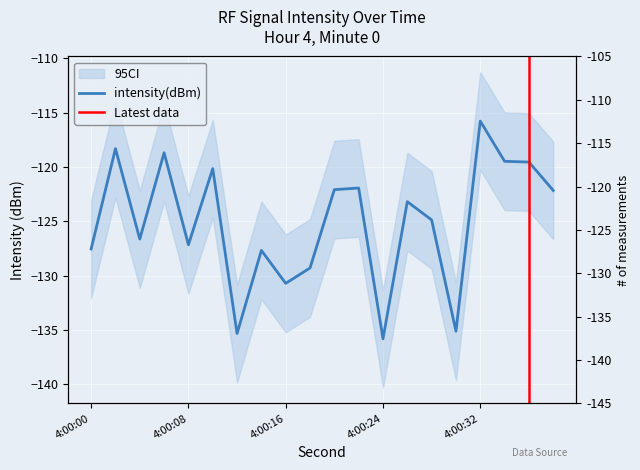

At which category does the chart reach its minimum across all series?

4:00:24